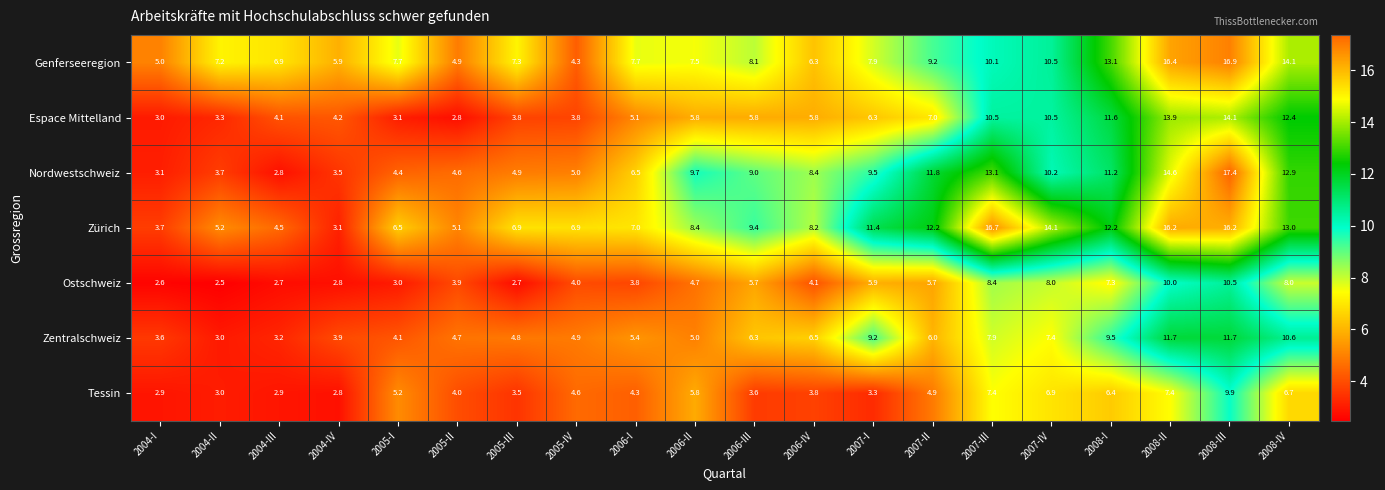

What is the average value of the Zentralschweiz series?

6.5